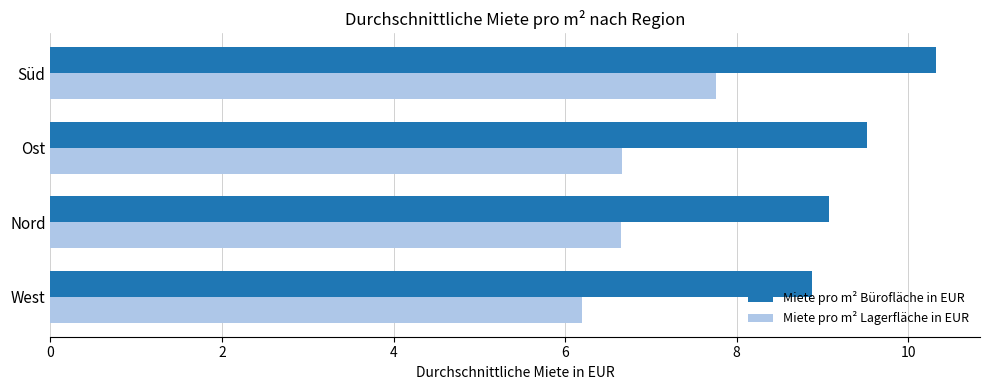

What is the sum of all Miete pro m² Bürofläche in EUR values?

37.8